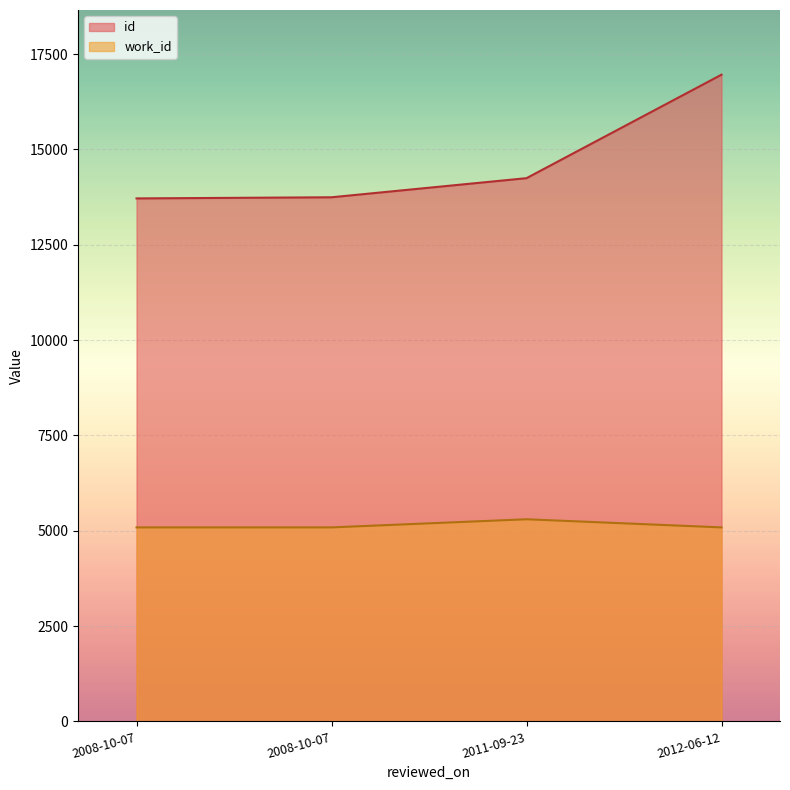

What is the label of the 3rd point from the right?

2008-10-07